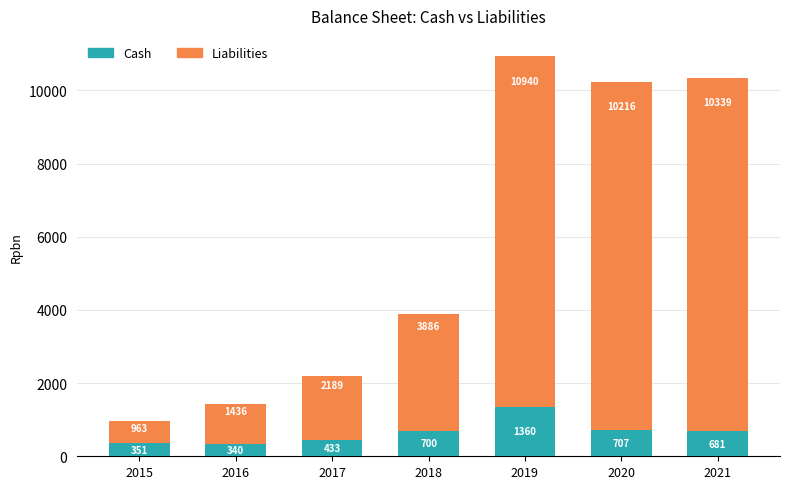

What is the value of the Cash bar at the 5th from the left?

1360.0